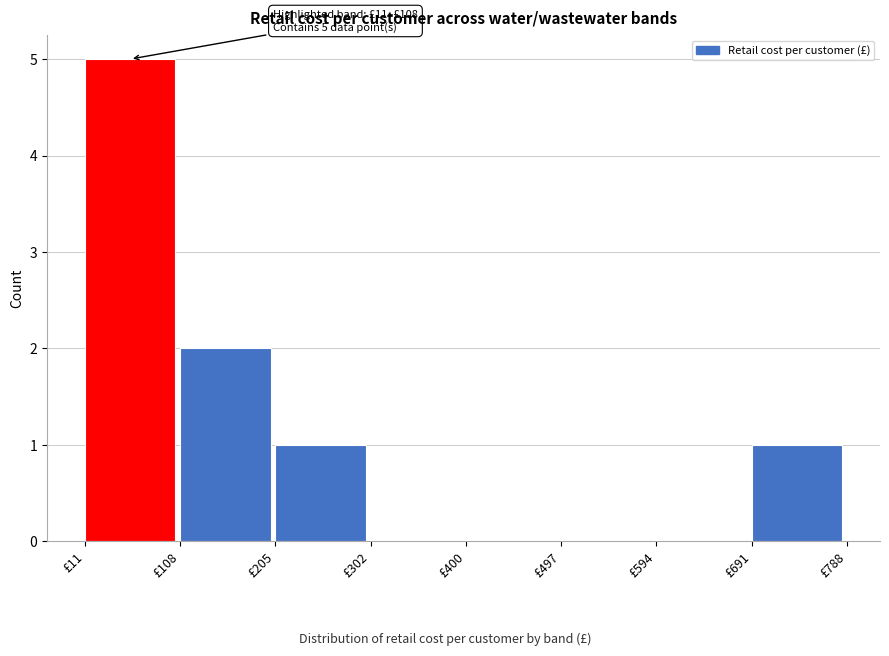

Over which range of the x-axis is the bar tallest?

10 to 110